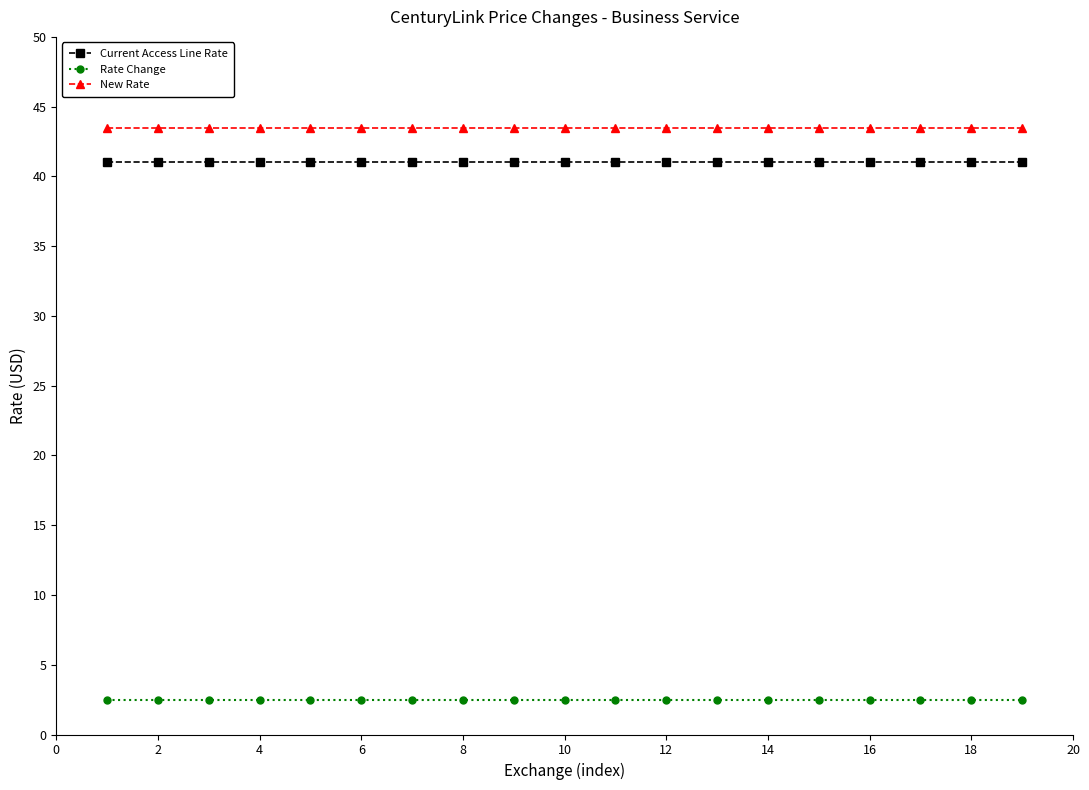

What is the minimum value shown in the chart?

2.5